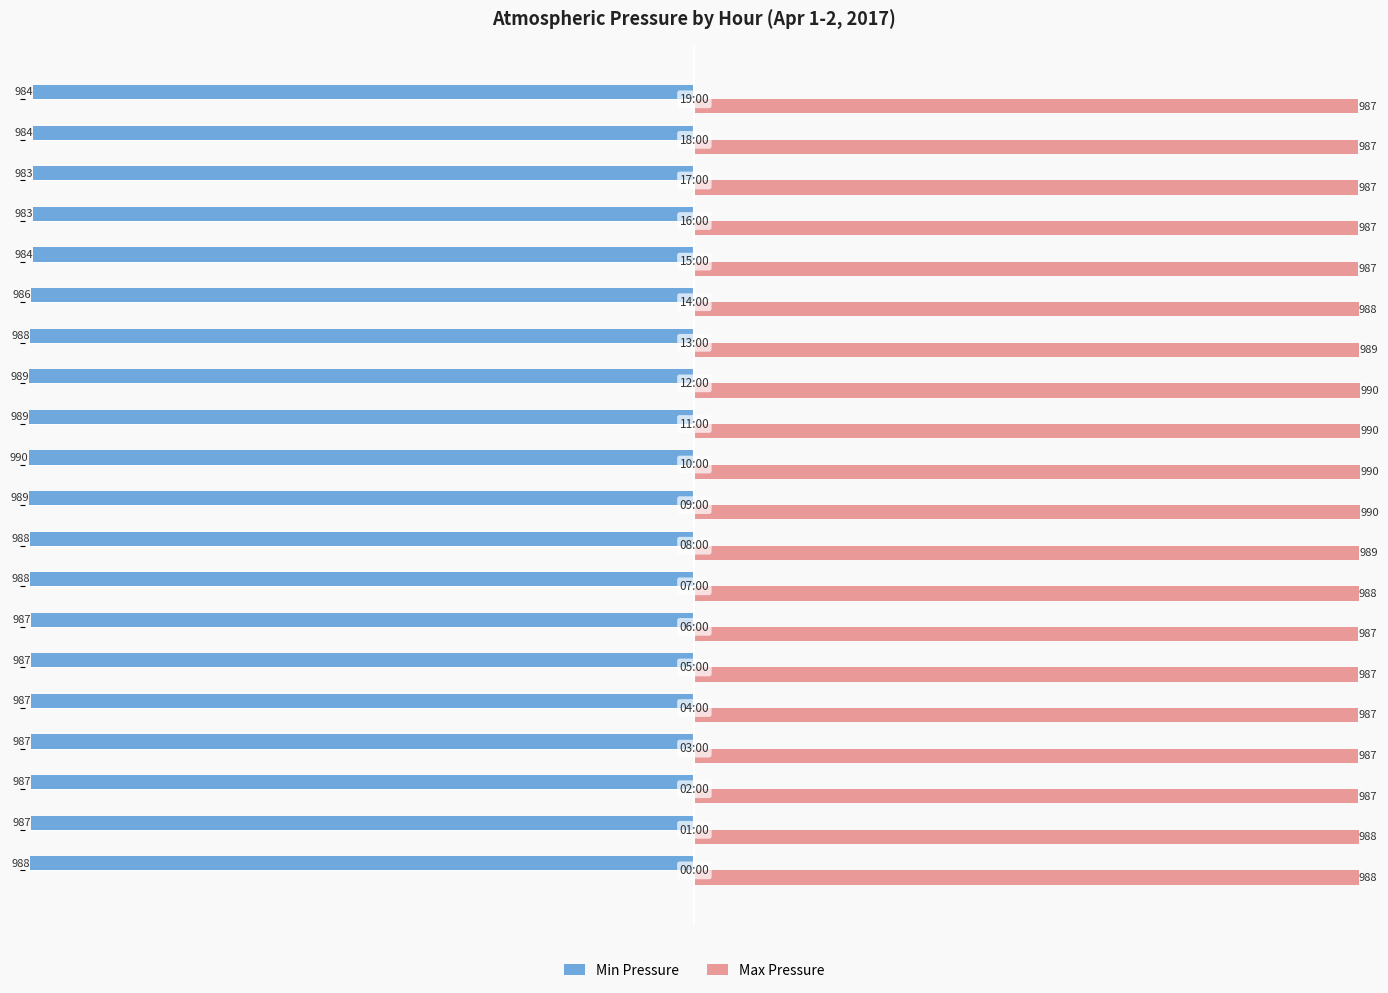

How many data points in Max Pressure are less than 988?

10